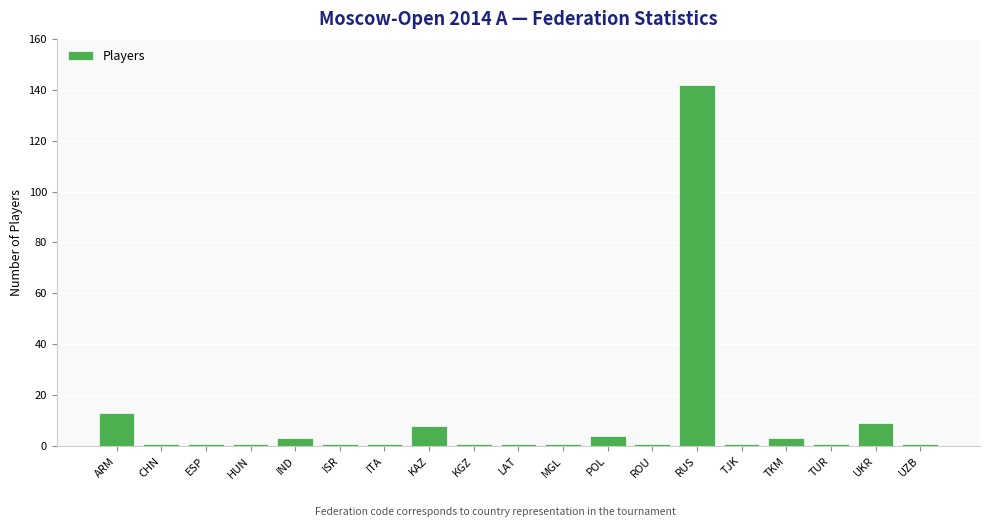

At which label is the value closest to 71?

ARM